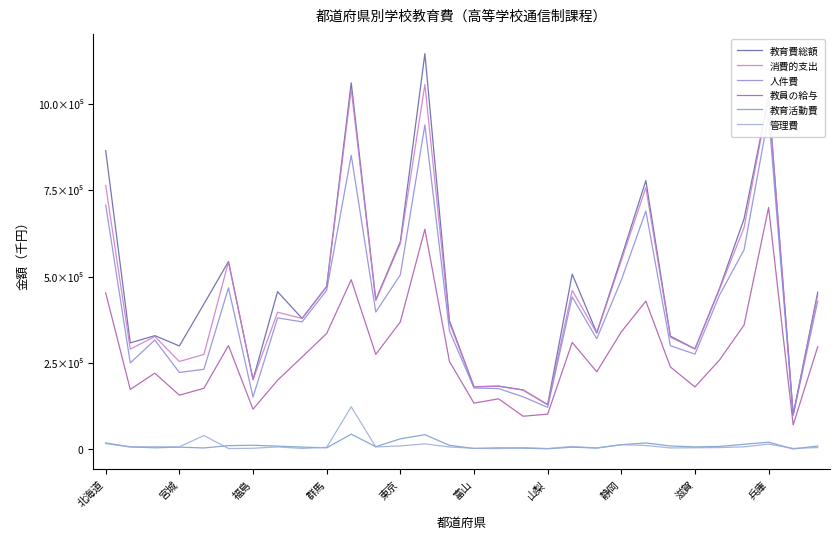

What is the value of the 教育費総額 point at the 22nd from the left?

554610